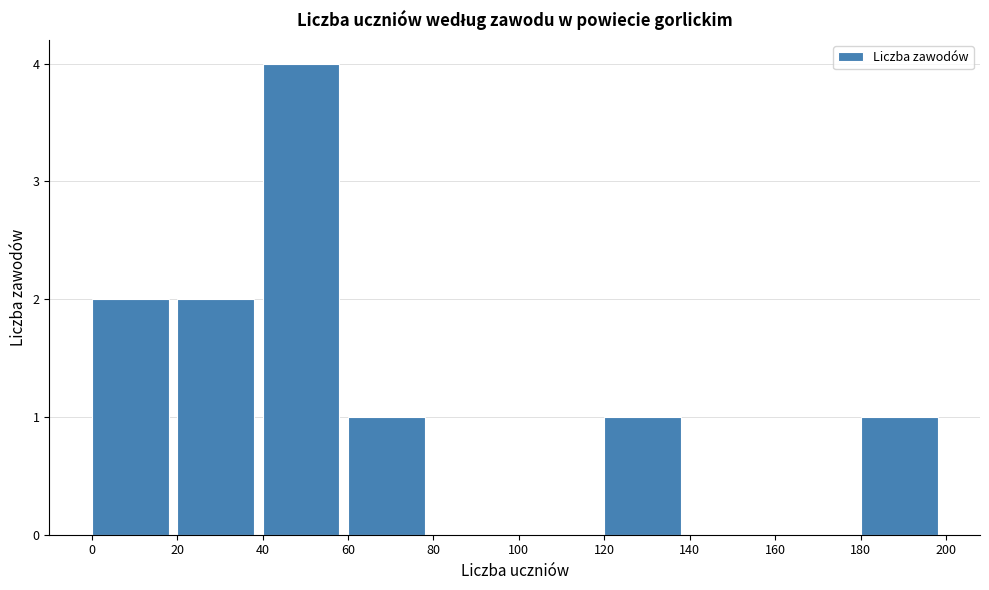

Over which range of the x-axis is the bar tallest?

40 to 60